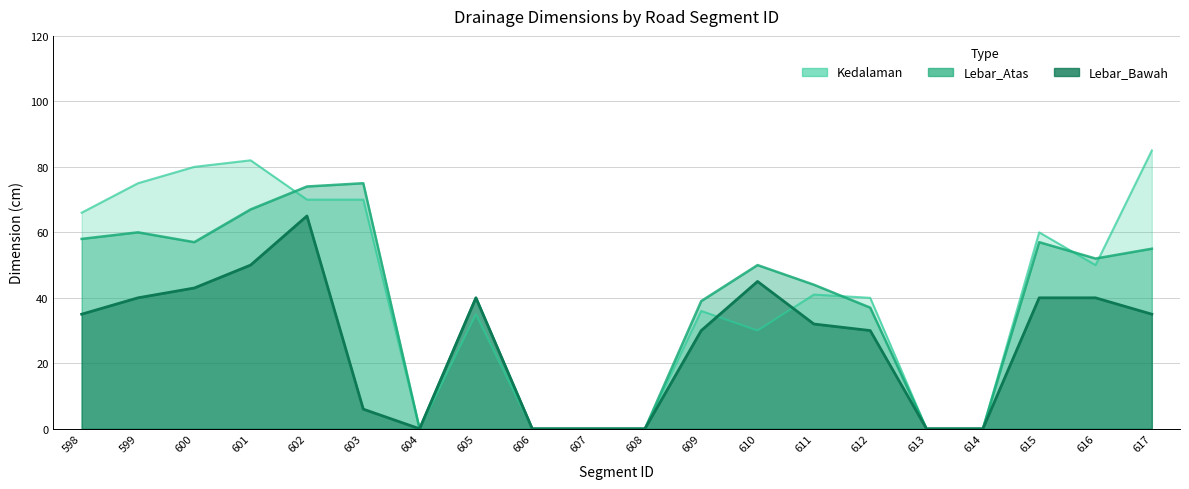

At how many categories does at least one series exceed 37?

14